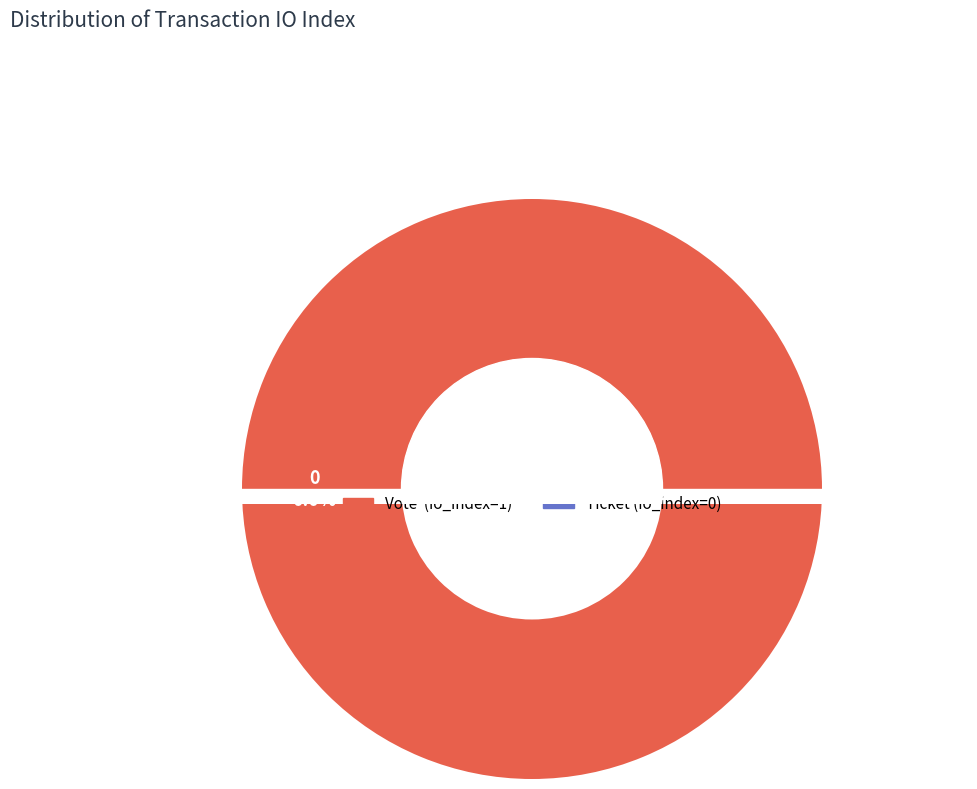

What is the total percentage of Vote (io_index=1) and Ticket (io_index=0)?

100.0%